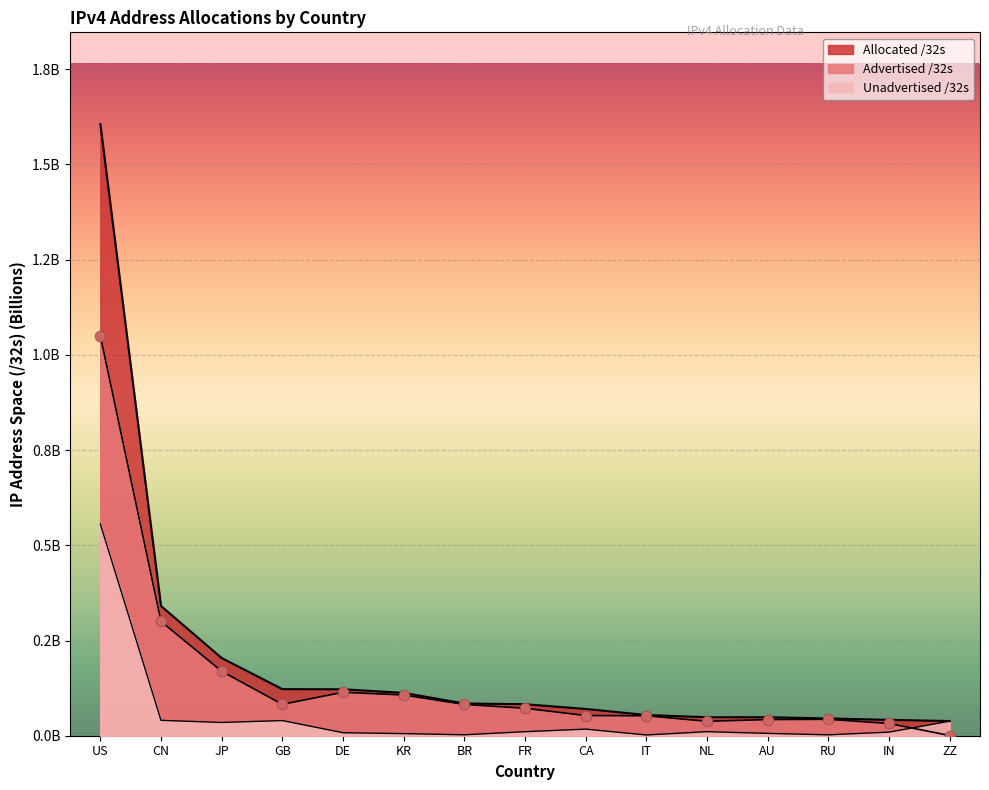

Is the value of Allocated /32s at CA greater than the value of Unadvertised /32s at KR?

Yes